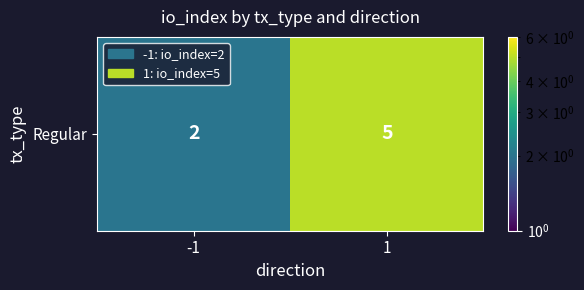

Which has a higher value, -1 or 1?

1